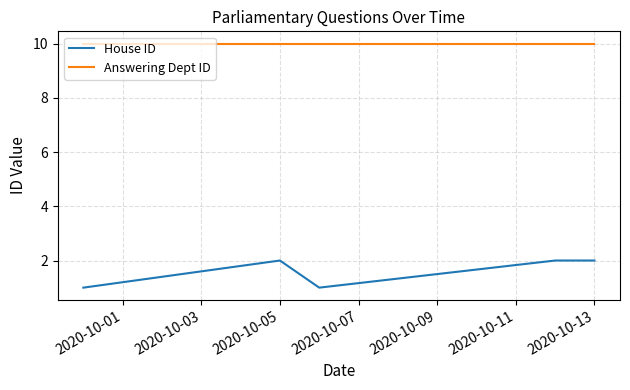

Is this an area chart (filled region under the line)?

No